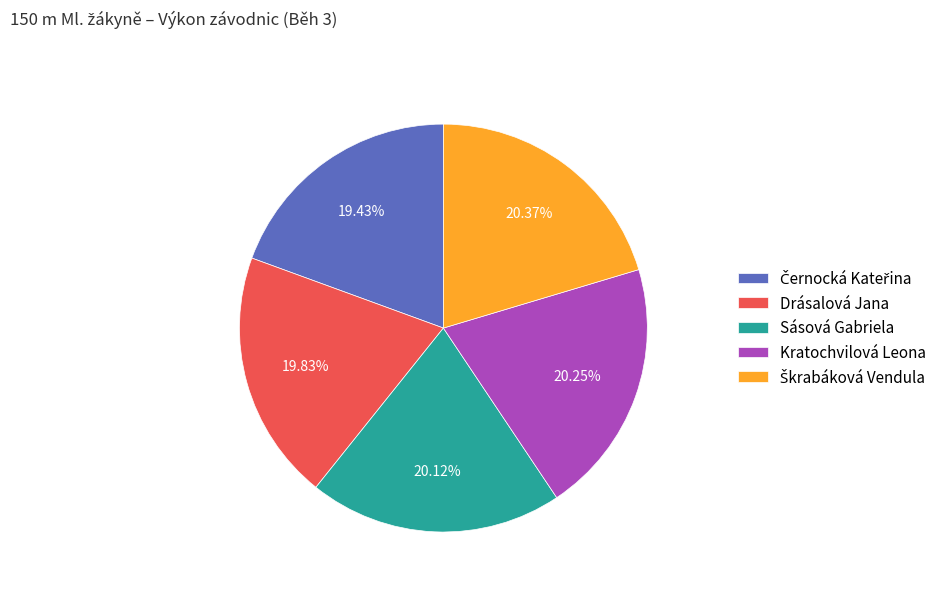

To the nearest percent, what percentage of the pie is Kratochvilová Leona?

20%